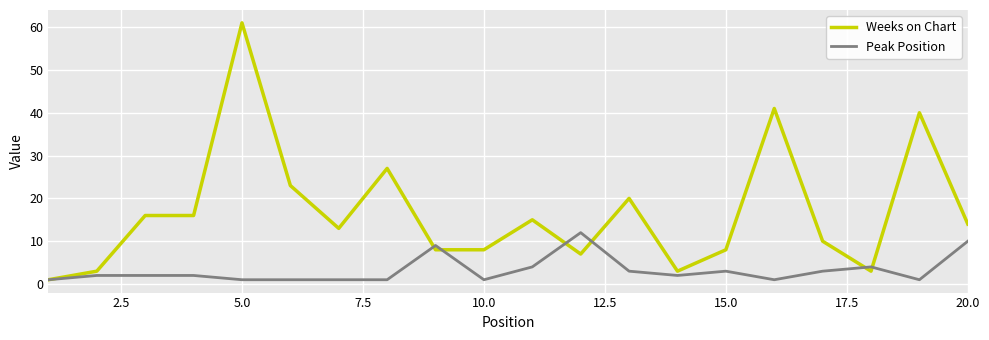

Reading left to right, list all the values displayed in this chart.

Weeks on Chart: 1	3	16	16	61	23	13	27	8	8	15	7	20	3	8	41	10	3	40	14
Peak Position: 1	2	2	2	1	1	1	1	9	1	4	12	3	2	3	1	3	4	1	10